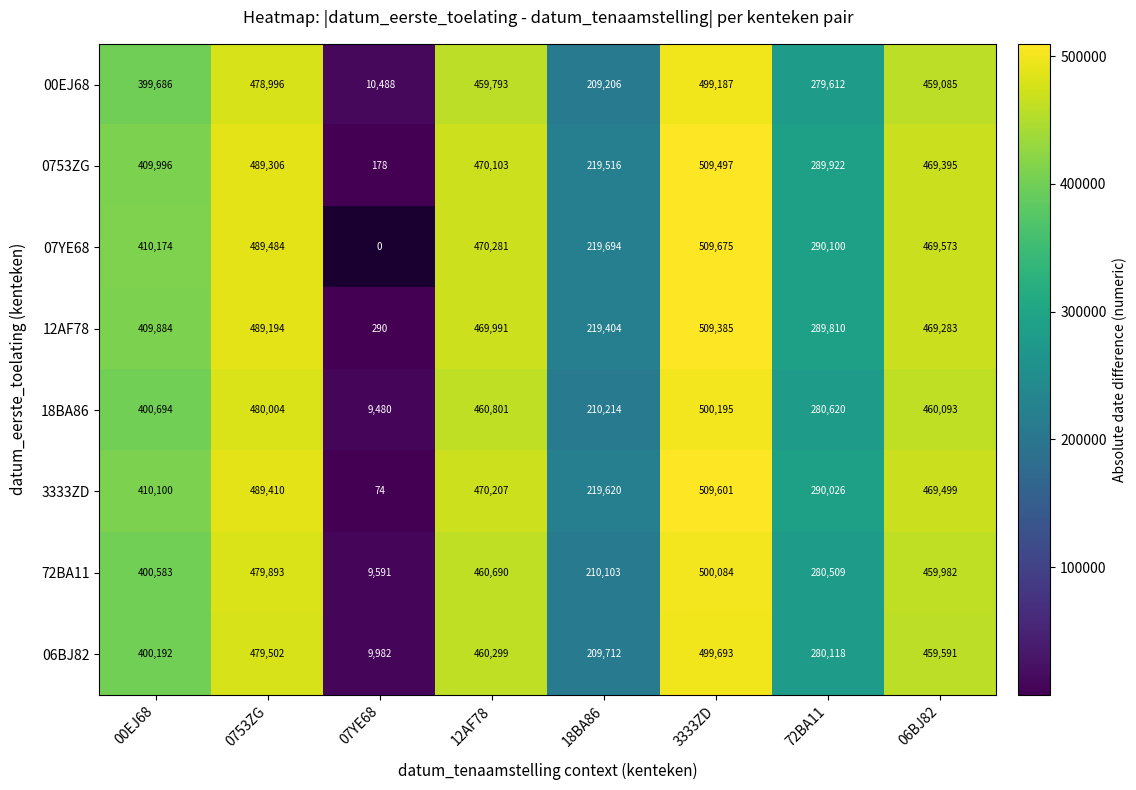

Is the value of 3333ZD at 72BA11 greater than the value of 72BA11 at 06BJ82?

No